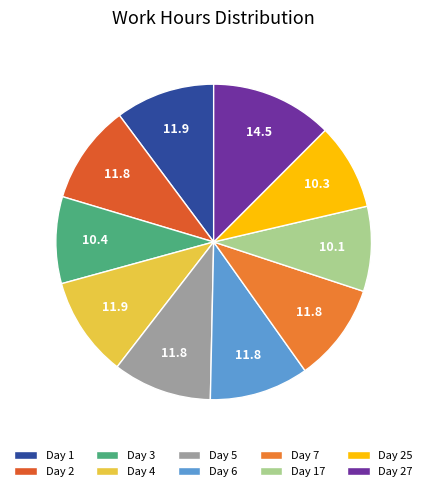

Is there a majority slice in this chart?

No